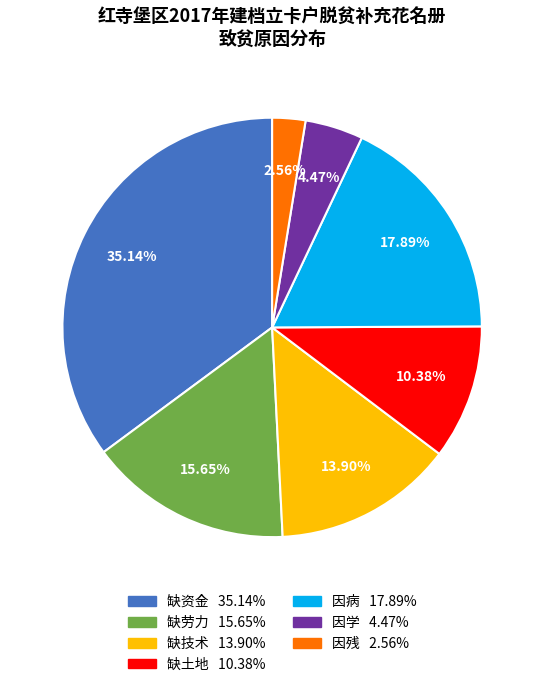

Which category has the smallest portion of the pie?

因残